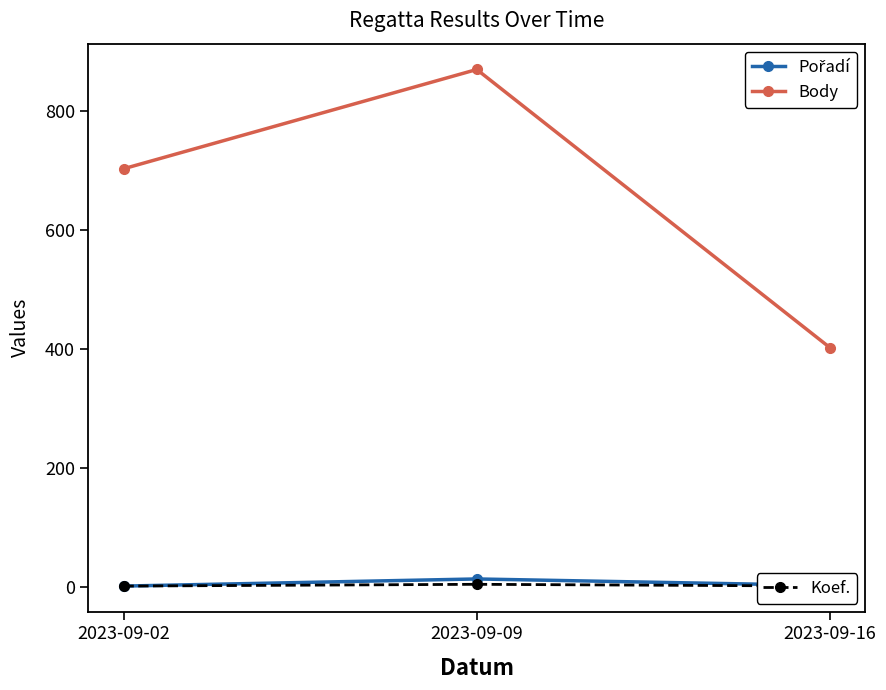

What is the maximum value shown in the chart?

870